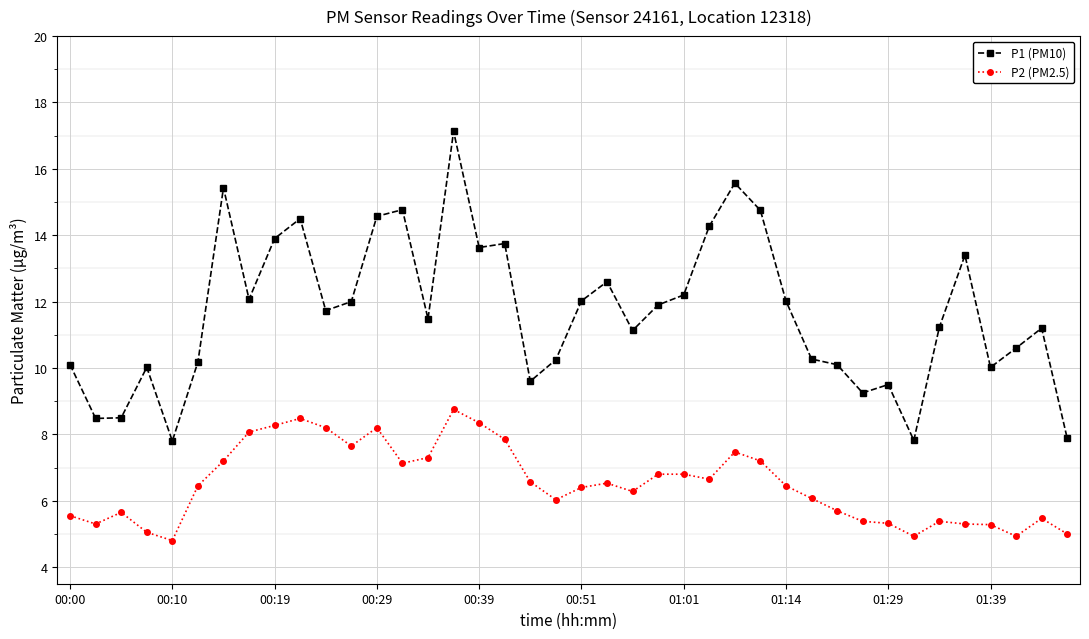

At how many categories does at least one series exceed 9?

35